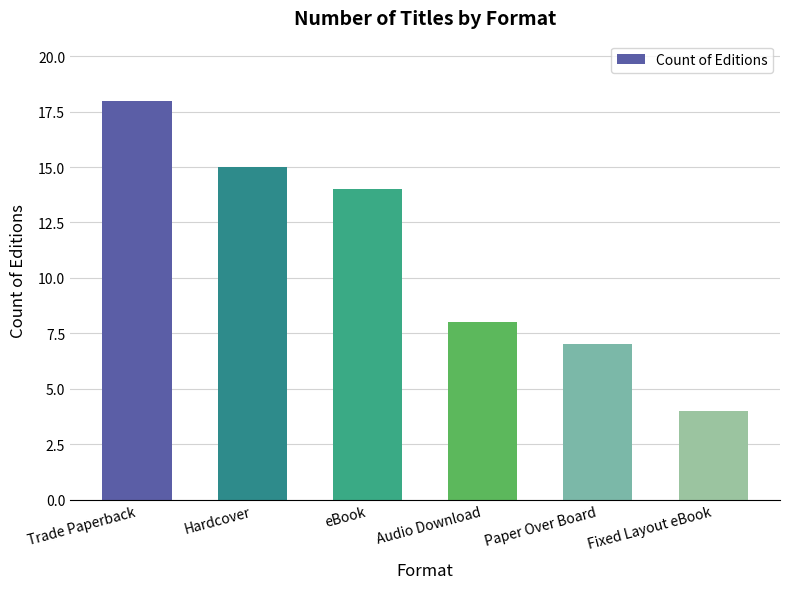

What is the ratio of the value at Fixed Layout eBook to the value at Audio Download?

0.5